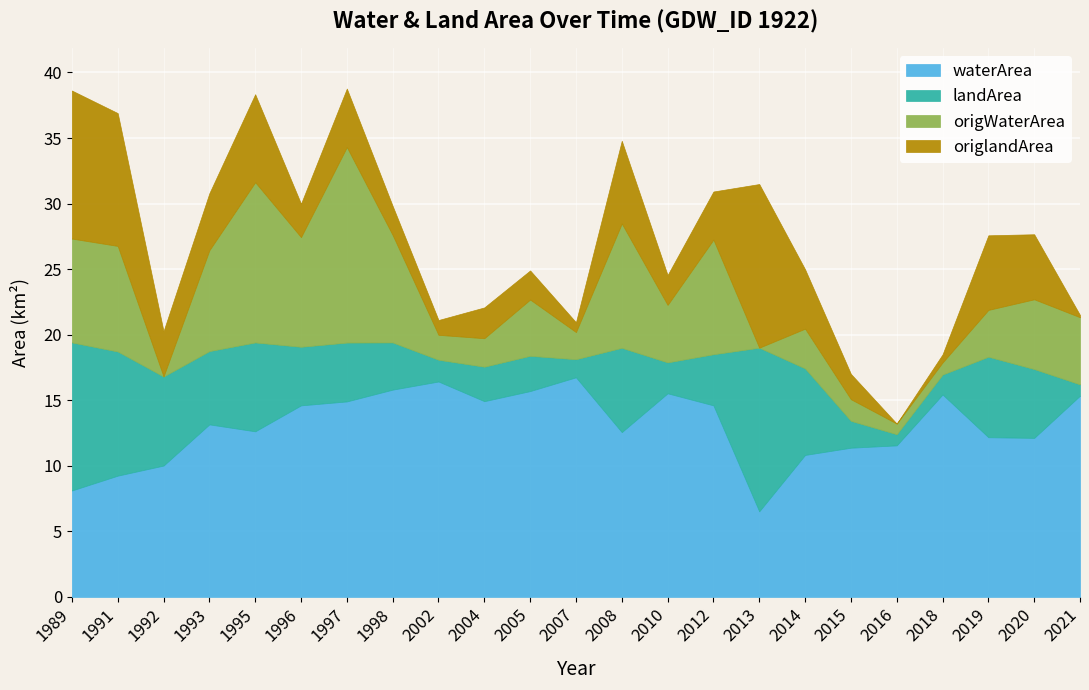

What is the value of the waterArea point at the 16th from the left?

6.5